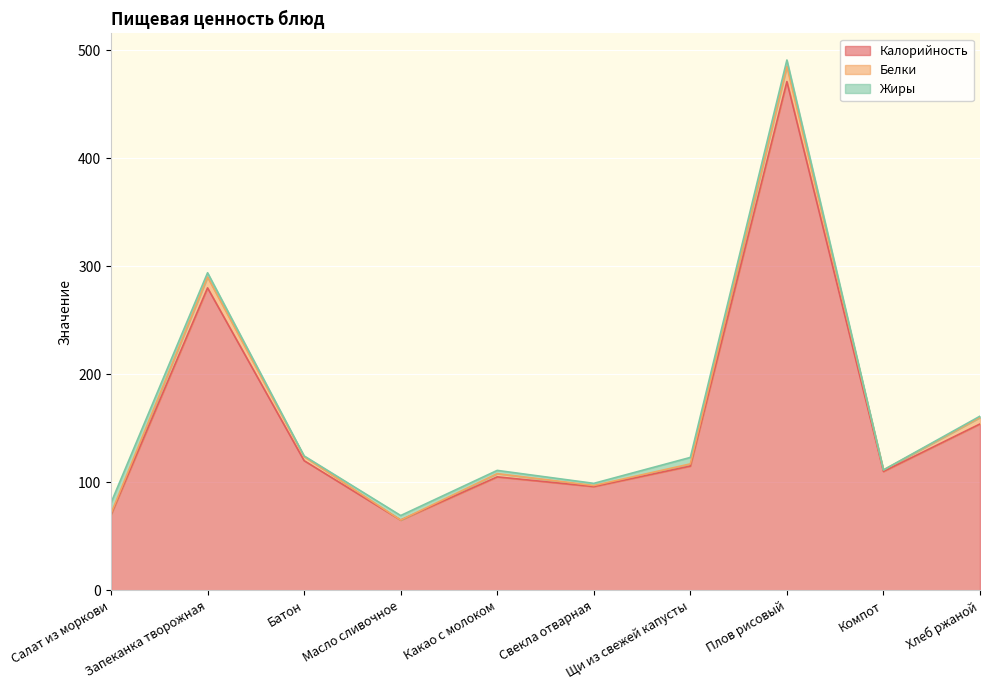

True or false: Жиры and Калорийность intersect in this chart.

False